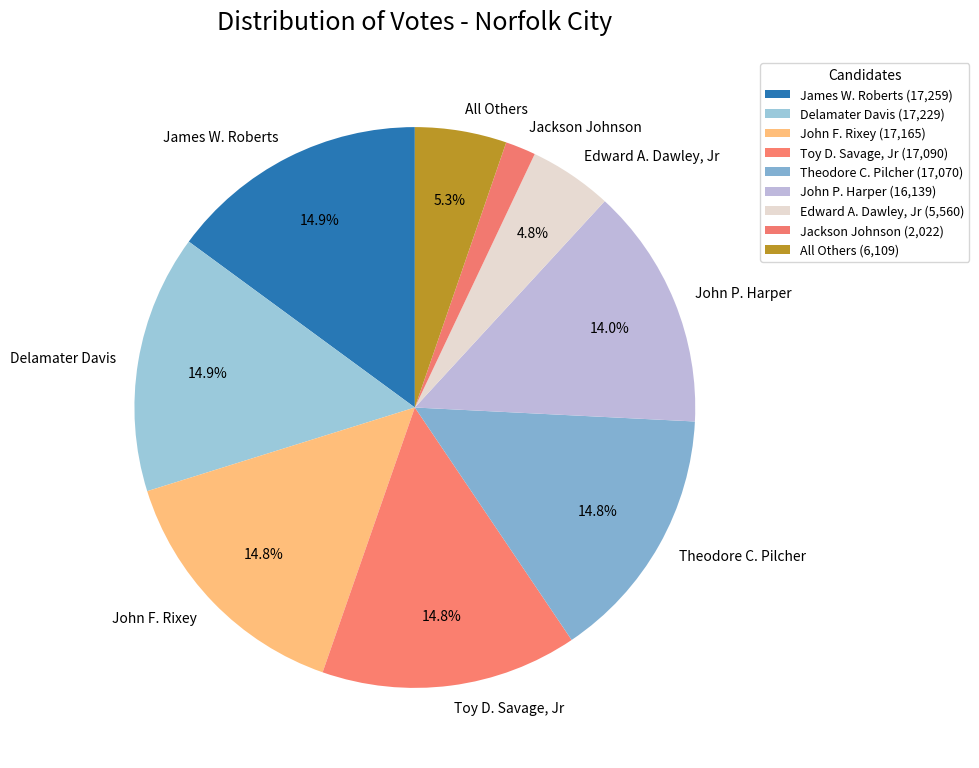

To the nearest percent, what portion does Edward A. Dawley, Jr represent?

5%